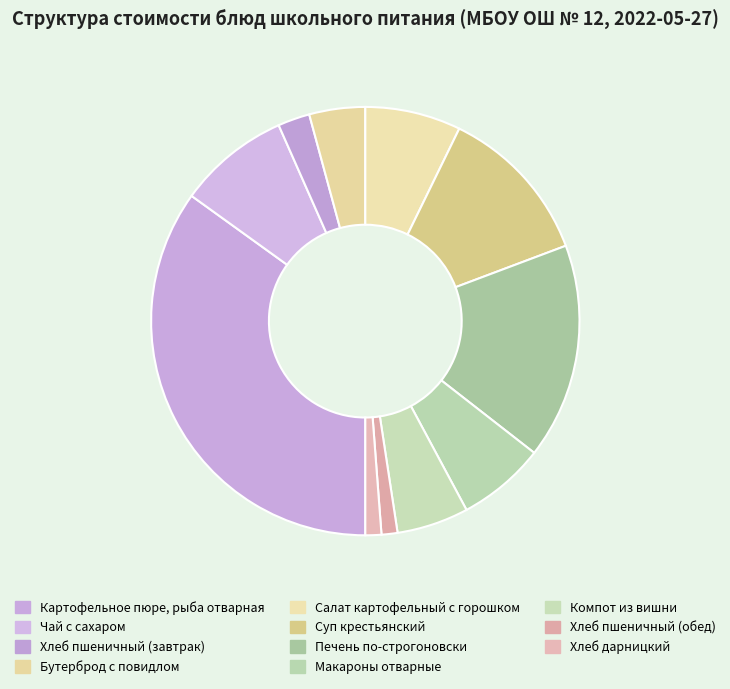

Is it true that Чай с сахаром is 22% of the pie?

False